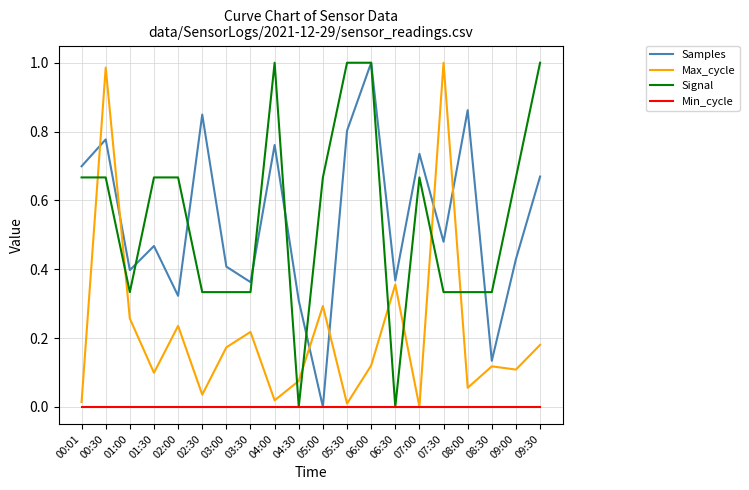

Between 08:30 and 09:00, which series saw the biggest shift?

Signal